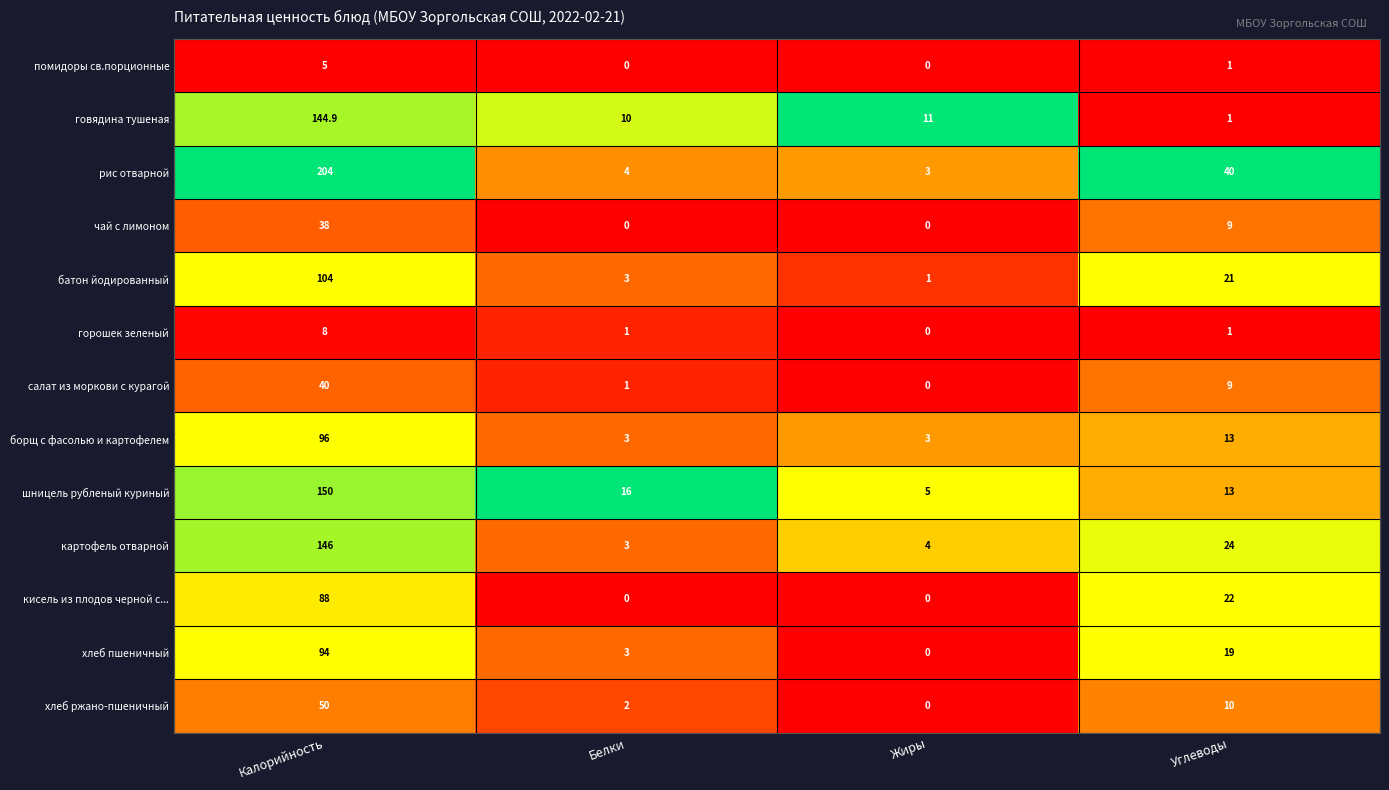

What is the difference between the highest and lowest values at Калорийность?

199.0